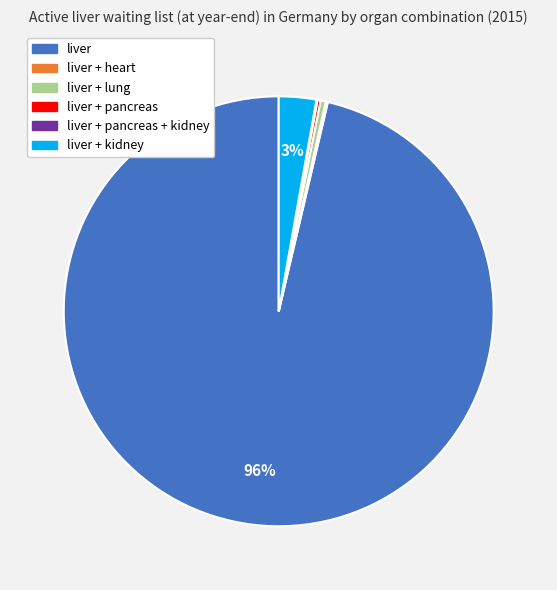

To the nearest percent, what is the average slice percentage?

17%